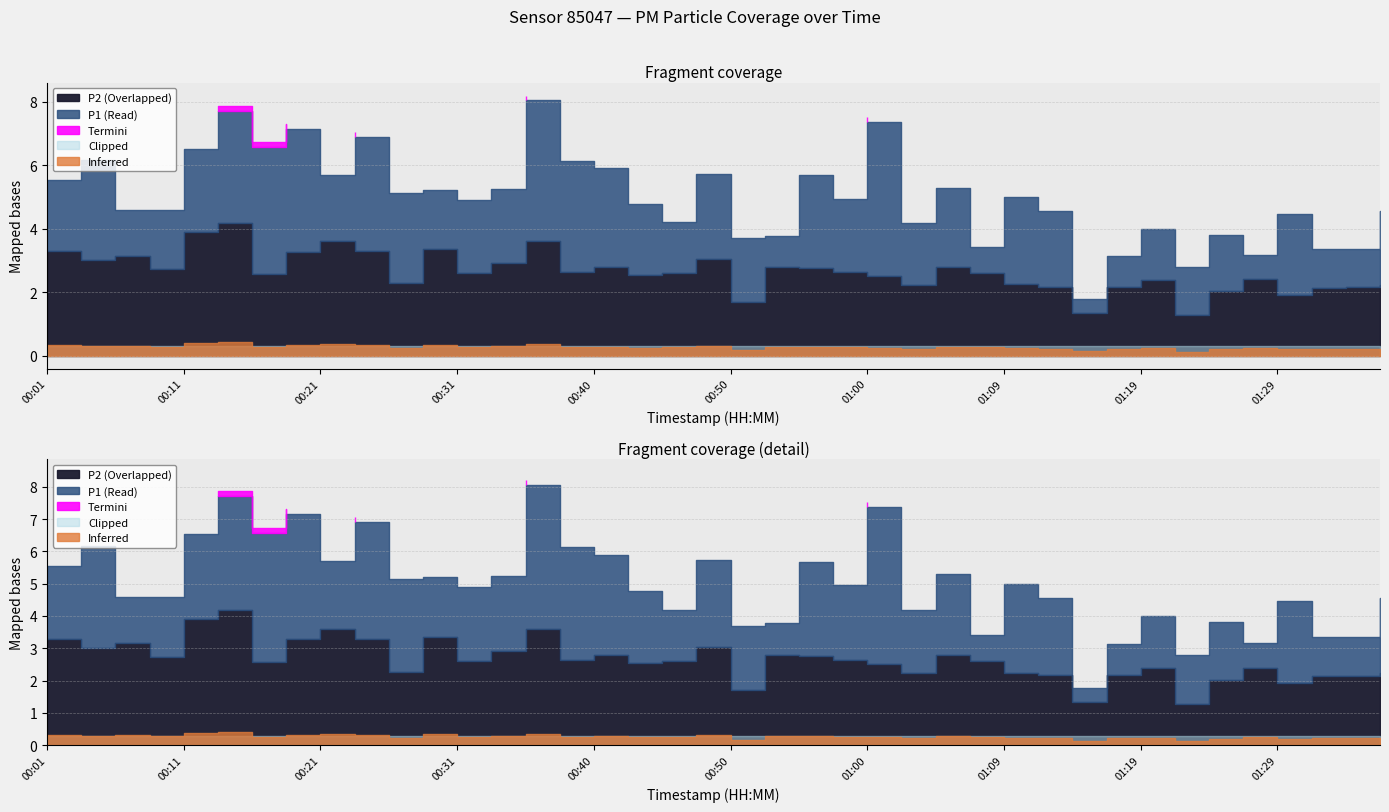

At which label does P2 first exceed 2?

00:01